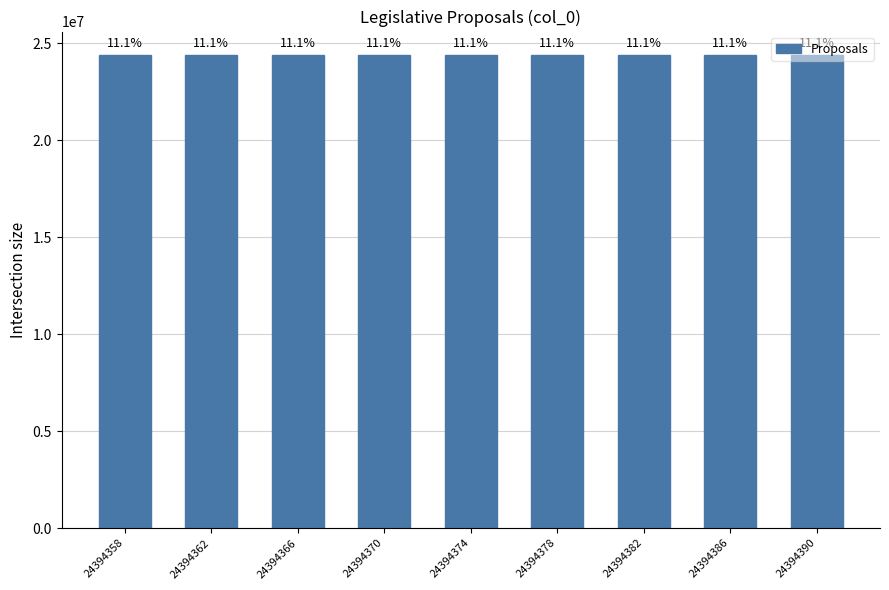

Are the bars horizontal?

No